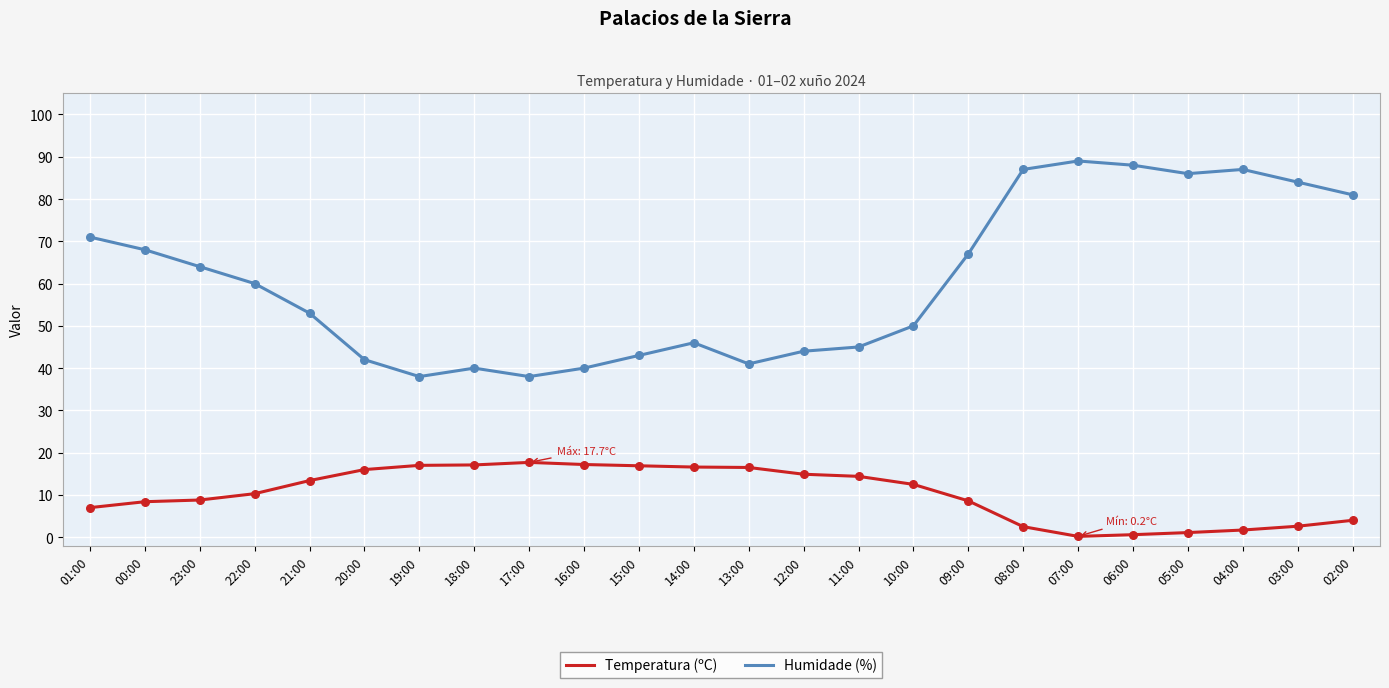

What is the total value across all series at 20:00?

58.0